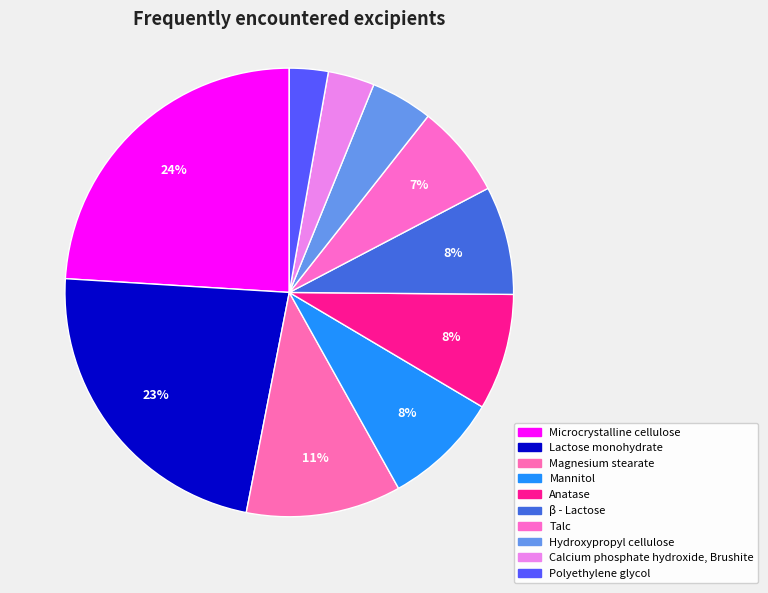

How many slices are in this pie chart?

10